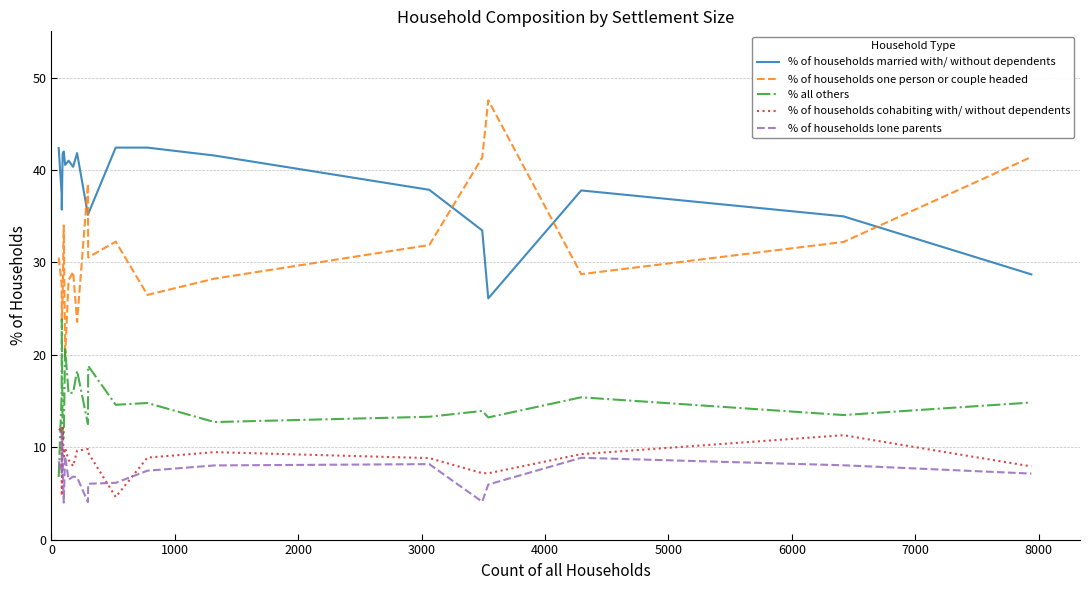

What is the difference between the maximum and minimum values in the % all others series?

17.0